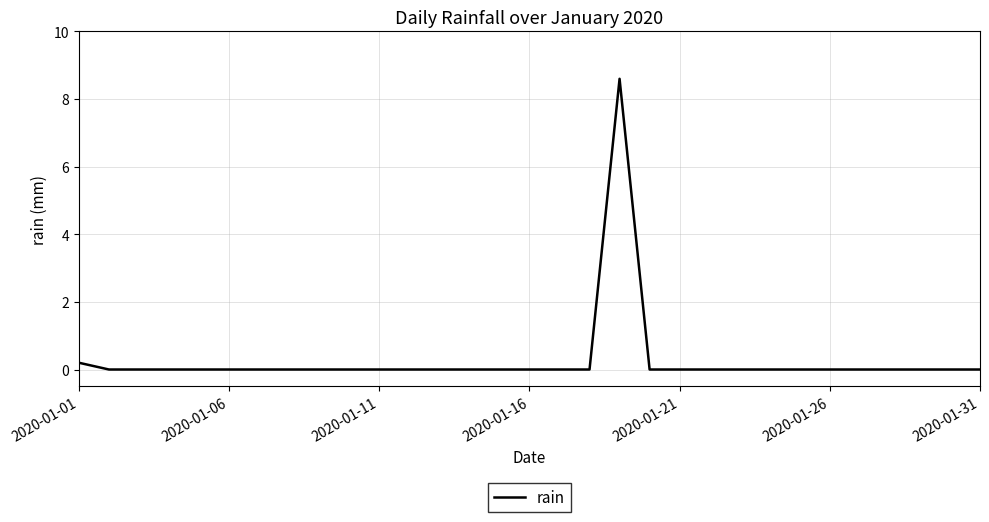

What is the greatest value displayed?

8.6